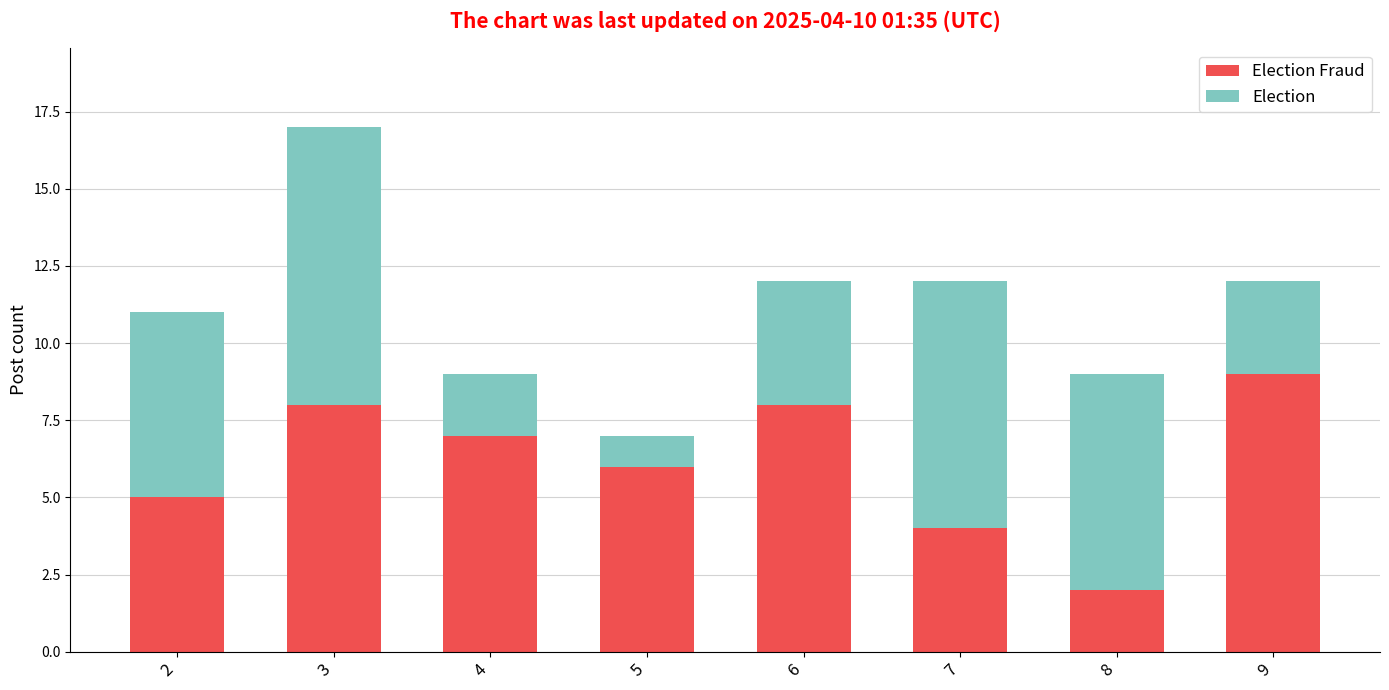

At which category is the sum across all series the highest?

3